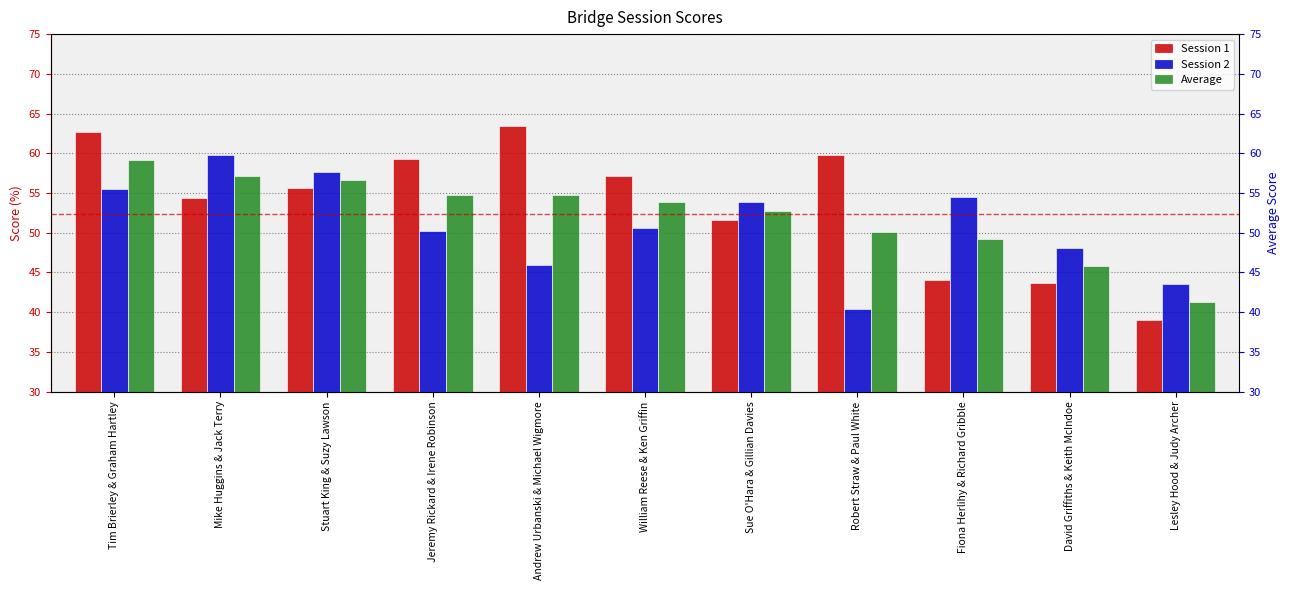

Between William Reese & Ken Griffin and Fiona Herlihy & Richard Gribble, which series saw the biggest shift?

Session 1